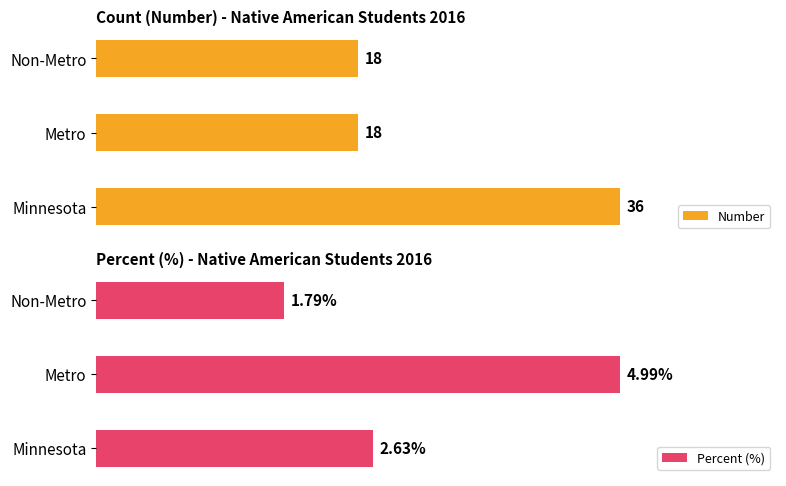

List the labels in order of Percent (%) value, largest first.

Metro, Minnesota, Non-Metro